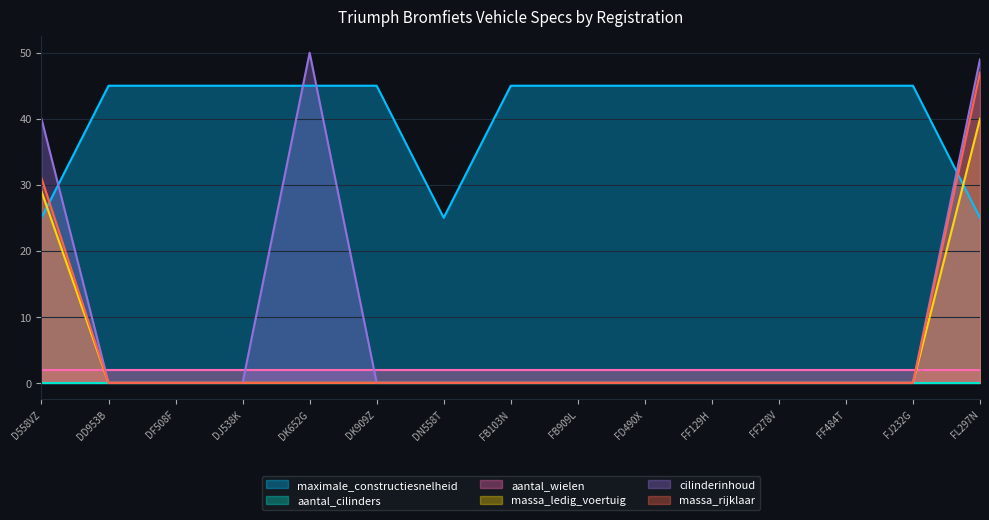

How many lines are shown in the chart?

6